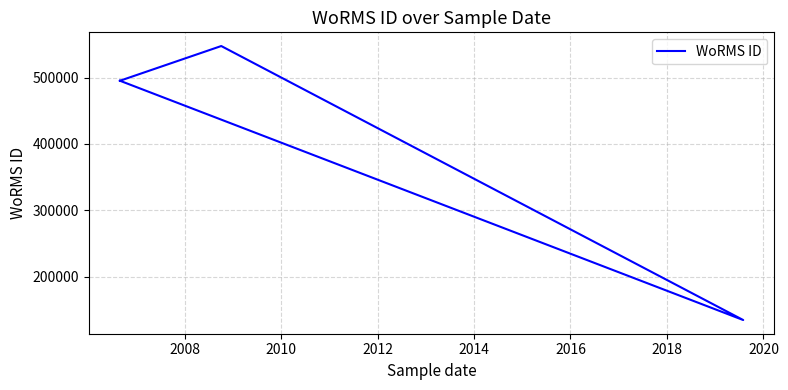

The chart shows a value of 882118 at 2014. True or false?

False